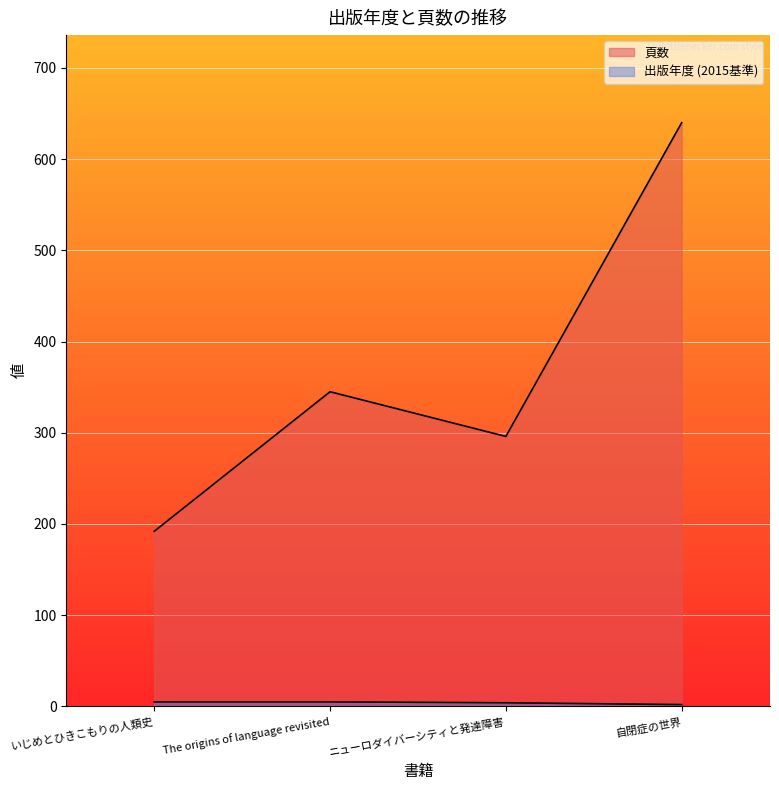

How many interior local peaks does the 頁数 series have?

1